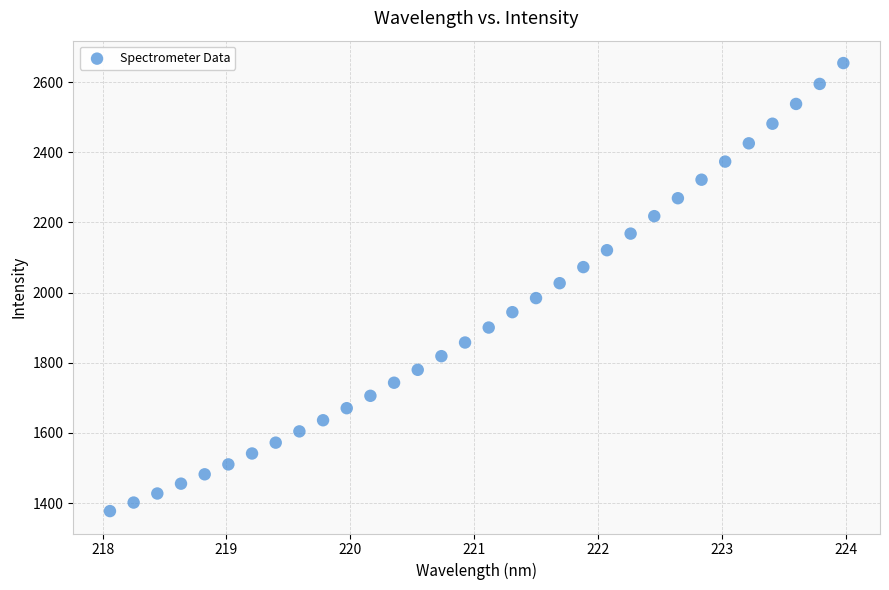

What is the range of Y values (max minus min)?

1277.3